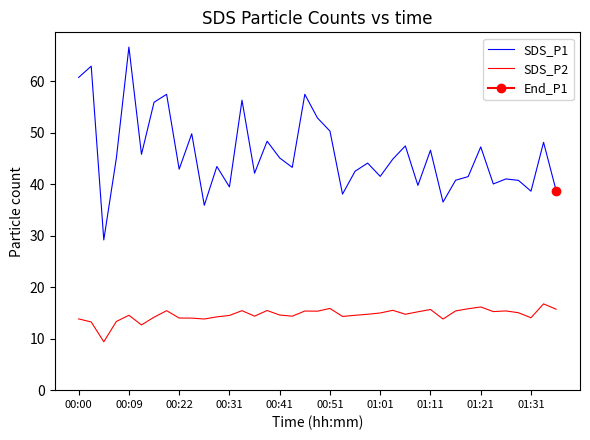

At which label does SDS_P1 reach its peak?

00:09